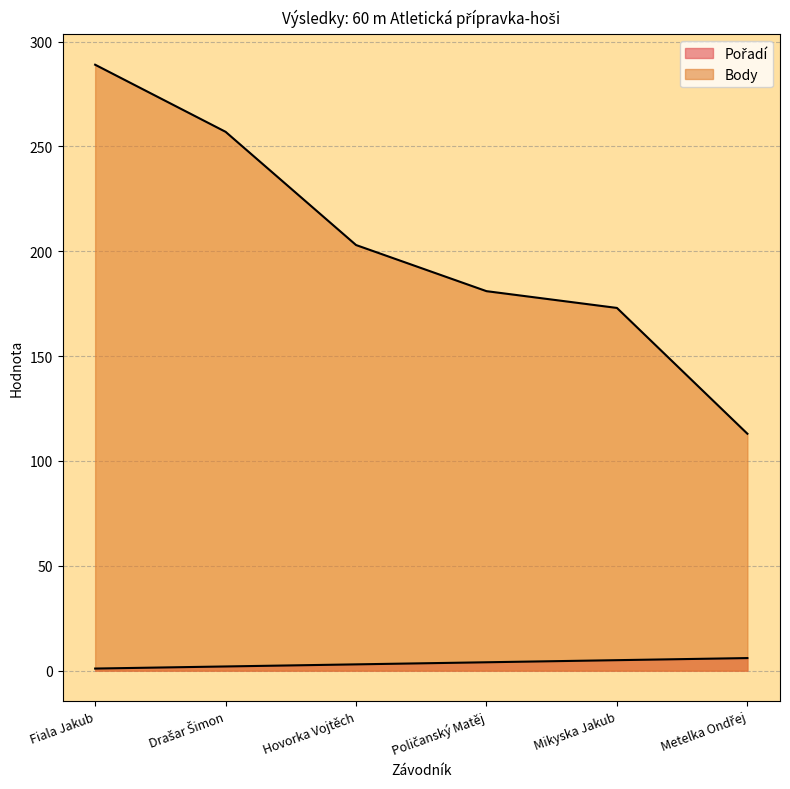

What is the difference between the highest and lowest values at Hovorka Vojtěch?

200